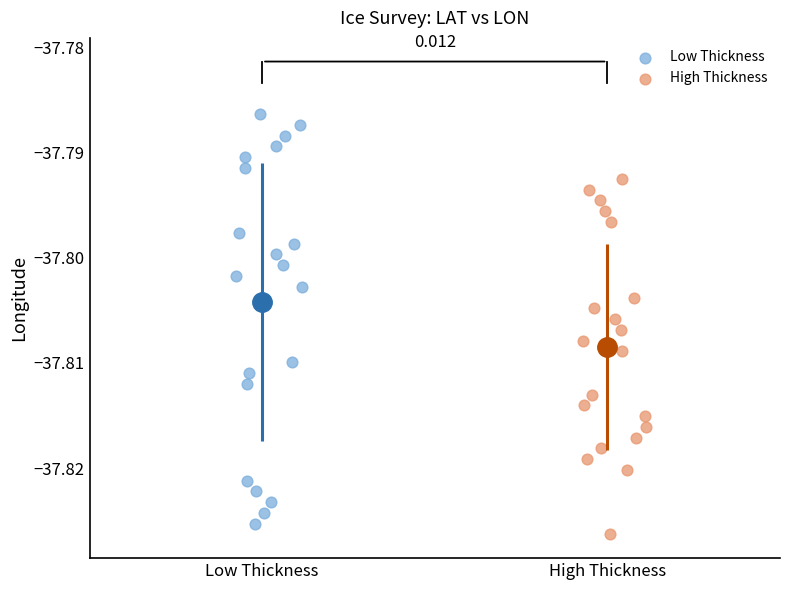

What are all the series names shown in the legend?

Low Thickness, High Thickness